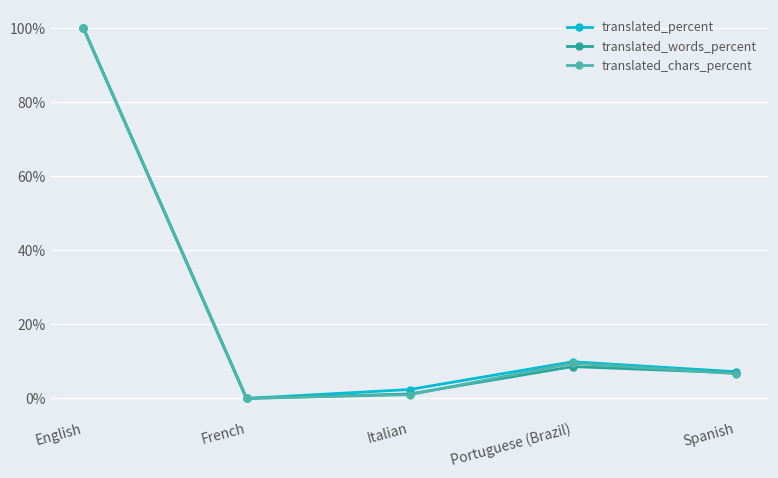

Between English and Spanish, which series saw the biggest shift?

translated_chars_percent